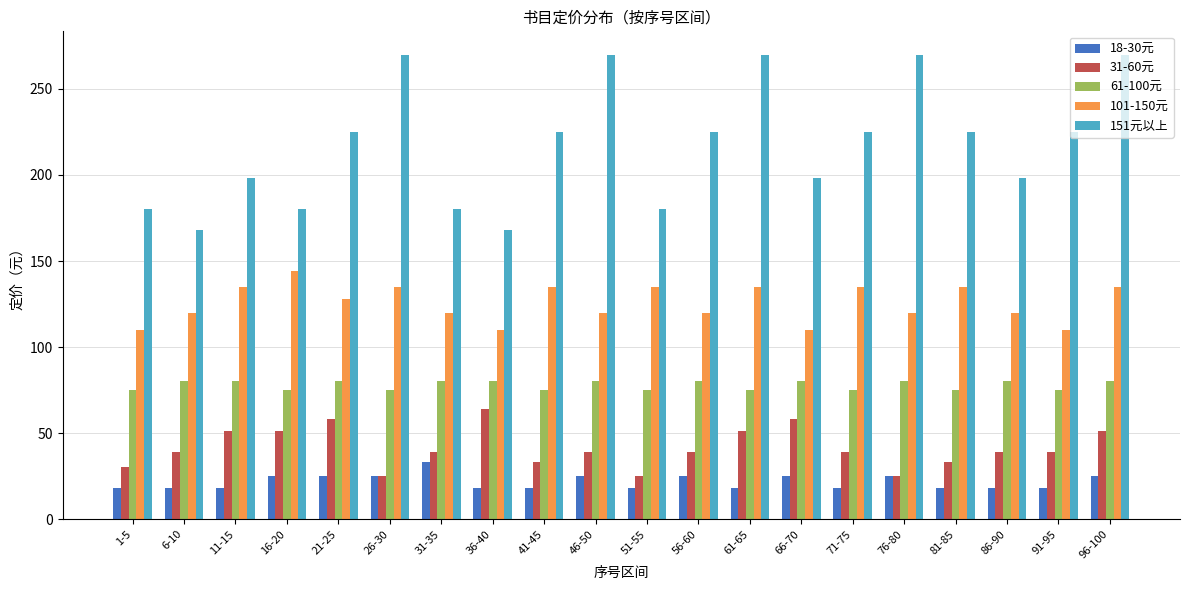

Is it true that 18-30元 equals 18 at 6-10?

True